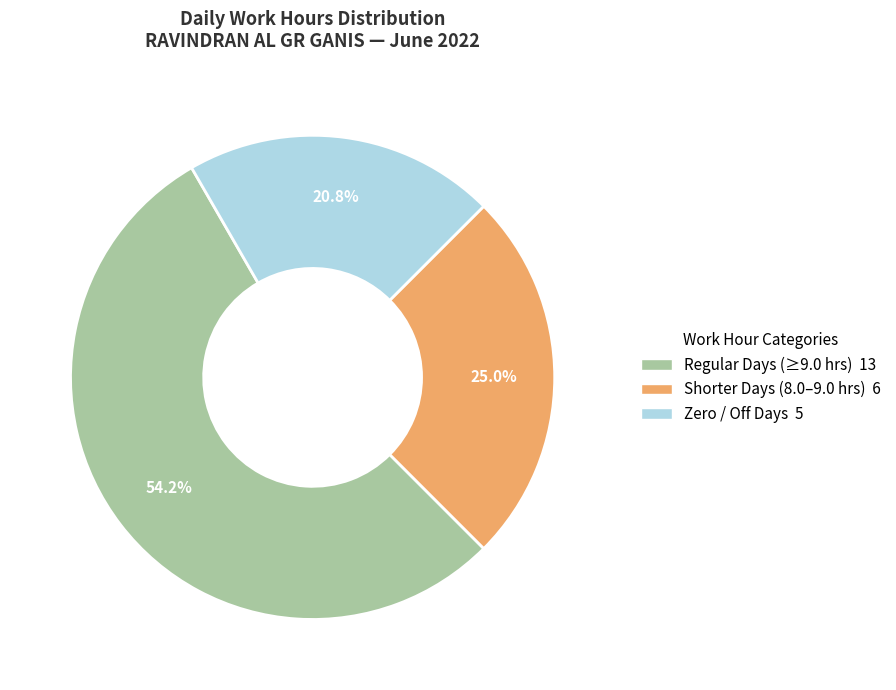

Is there a majority slice in this chart?

Yes